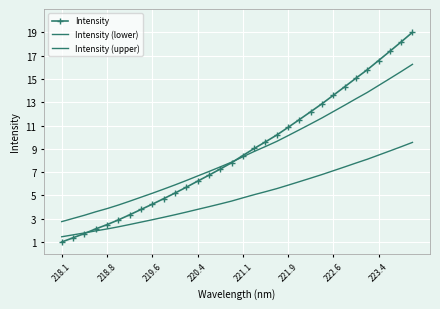

Rank the series by their maximum value, from lowest to highest.

Intensity (lower), Intensity (upper), Intensity